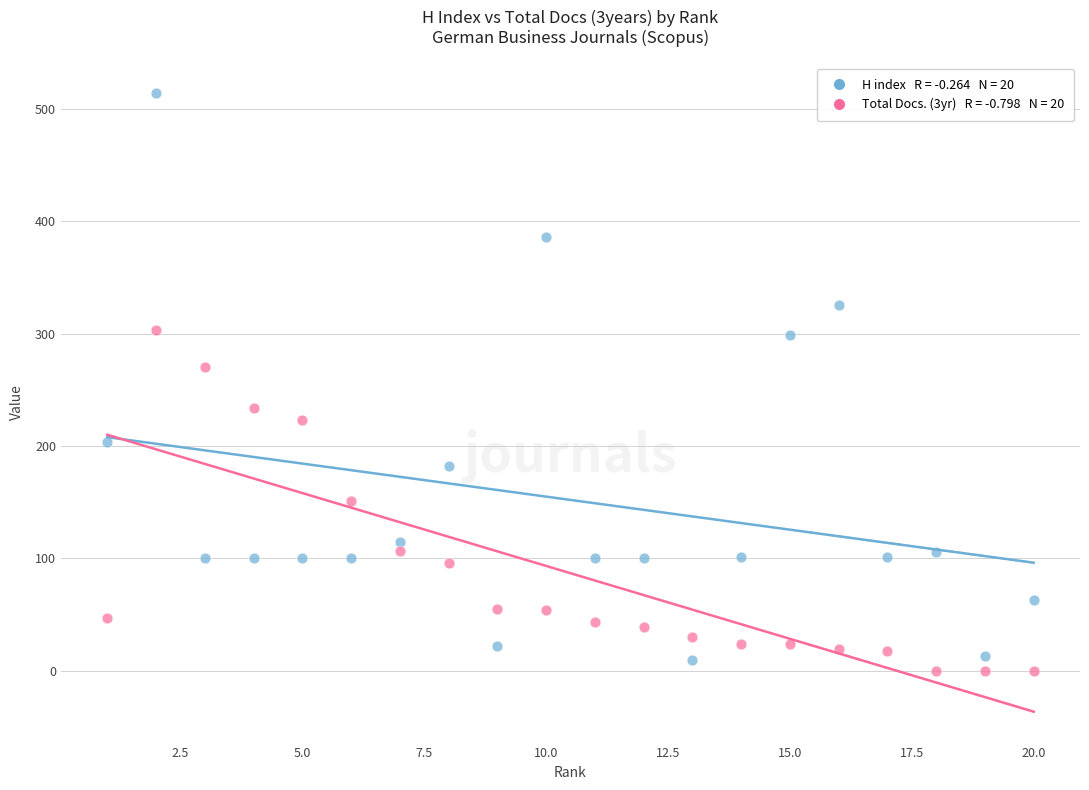

Across all data points, what is the range of X values (max minus min)?

19